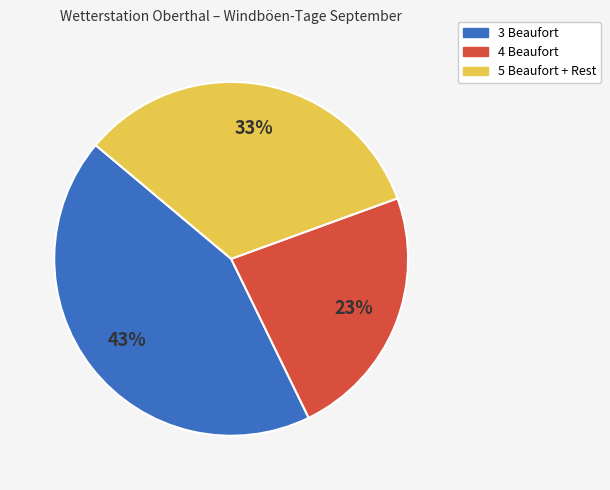

To the nearest percent, what is the average slice percentage?

33%